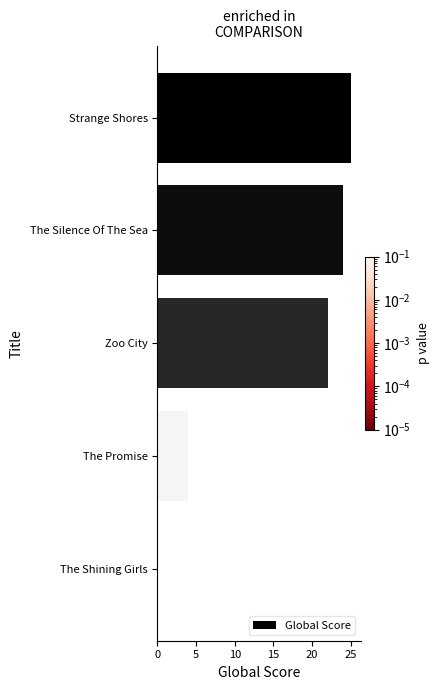

What is the greatest value displayed?

25